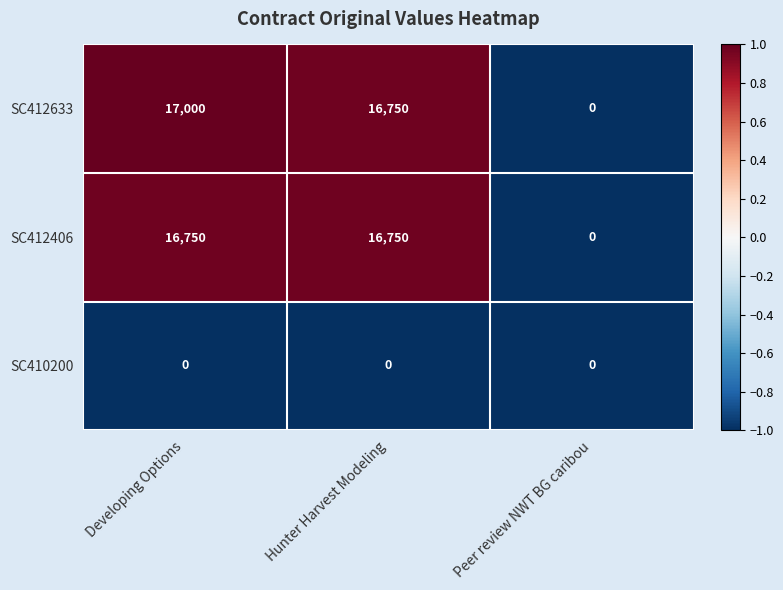

Reading left to right, transcribe all the data shown in this chart.

SC412633: 17000	16750	0
SC412406: 16750	16750	0
SC410200: 0	0	0